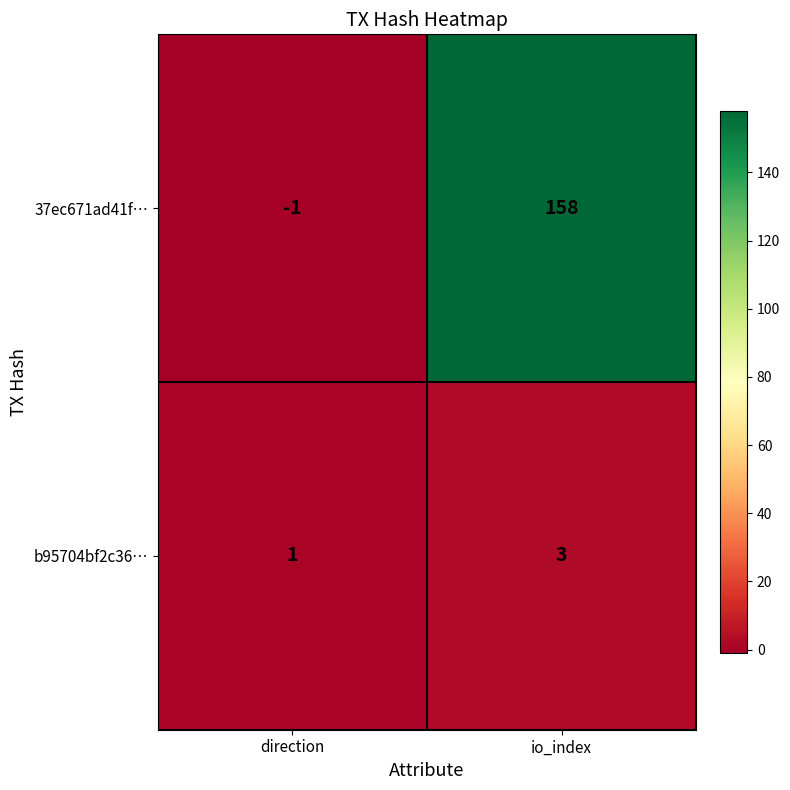

What is the difference between the maximum and minimum values in the 37ec671ad41f… series?

159